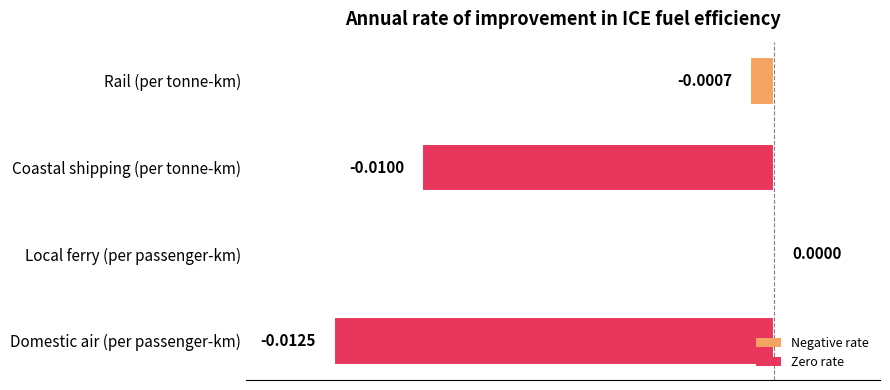

At which category does the chart reach its peak across all series?

Local ferry (per passenger-km)